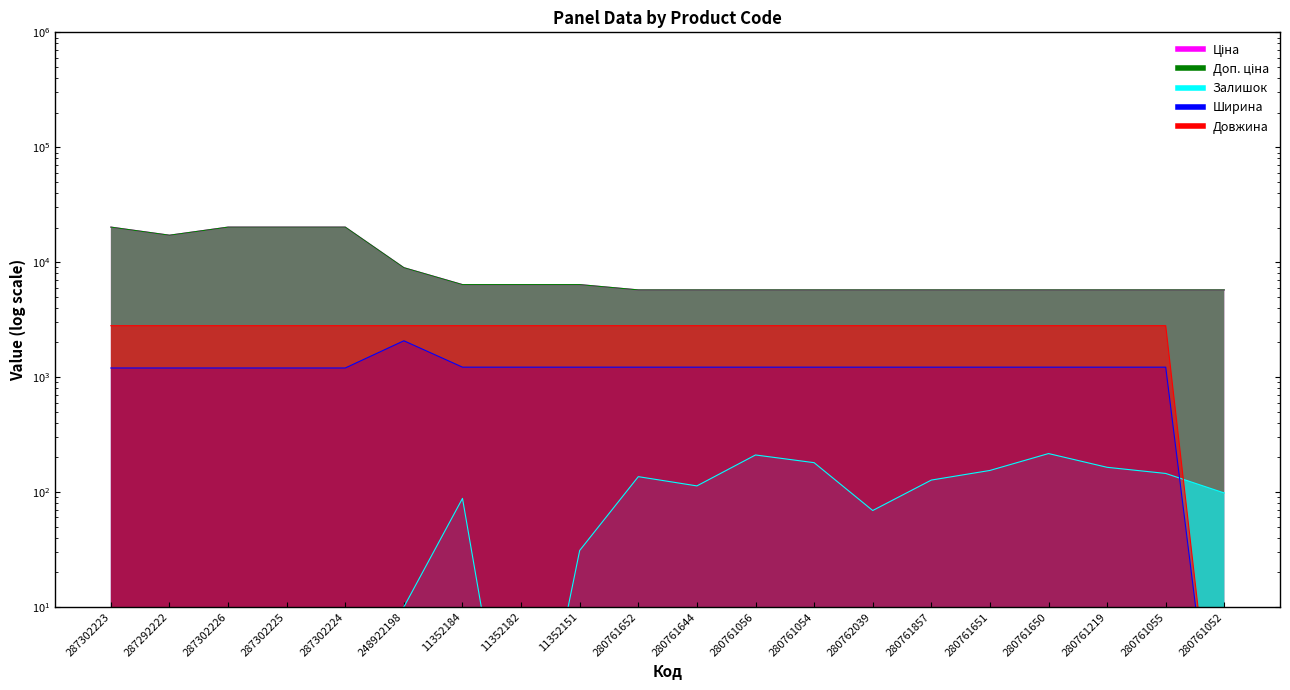

What is the average value of the Довжина series?

2660.0